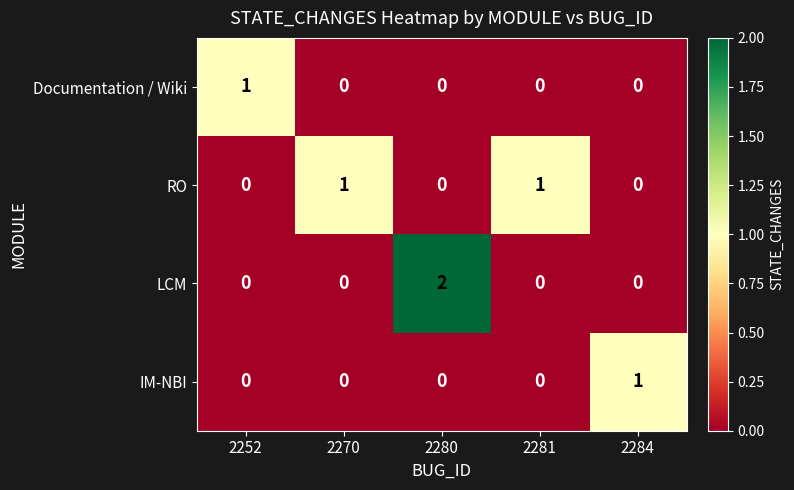

Count the number of categories in the chart.

5